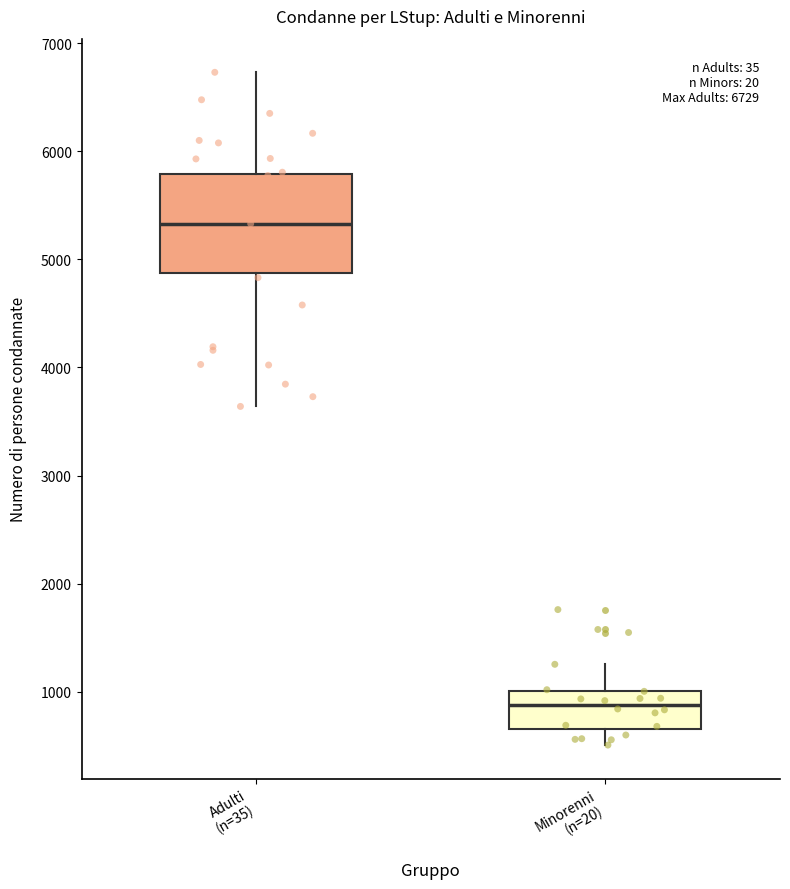

Which box's median line is the highest?

Adulti (n=35)